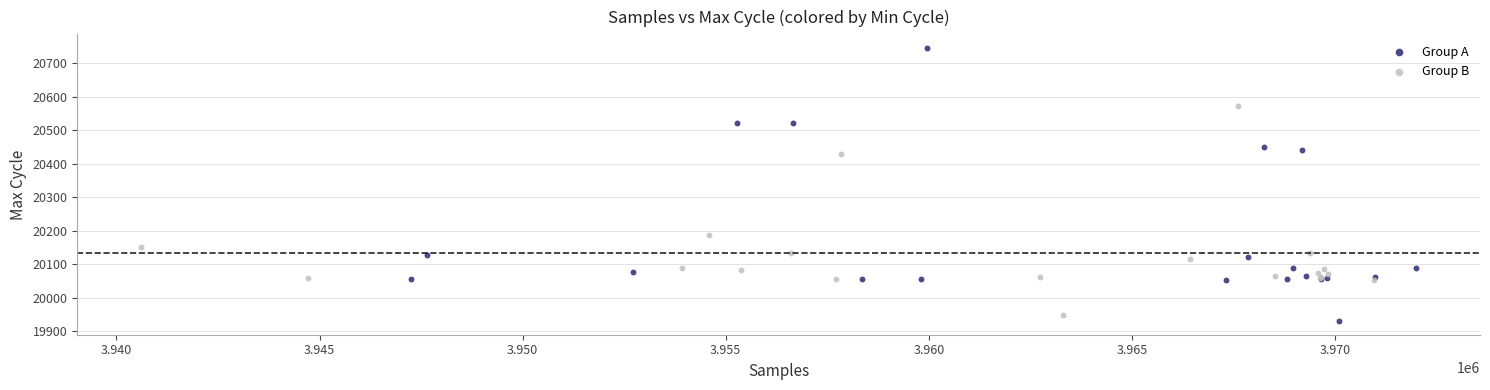

Which series reaches the maximum Y coordinate?

Group A